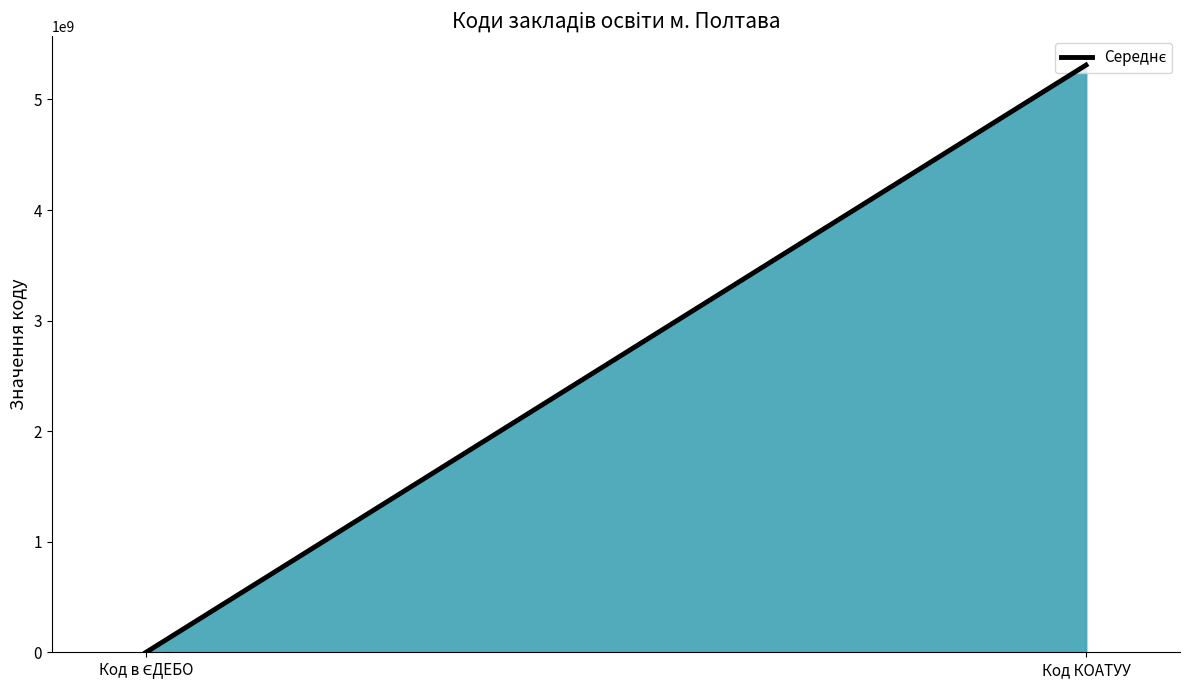

What is the change in value from Код в ЄДЕБО to Код КОАТУУ?

+5309992015.4